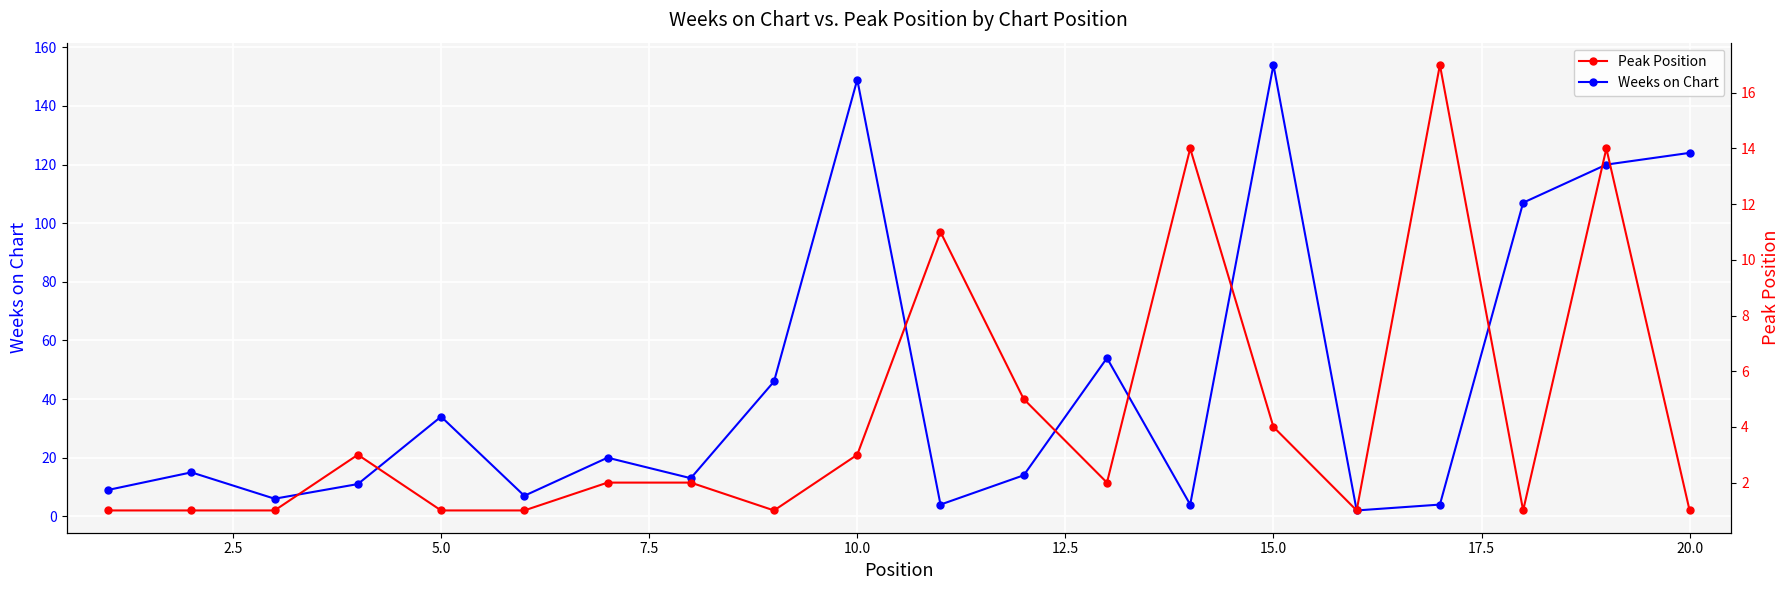

Is this an area chart (filled region under the line)?

No